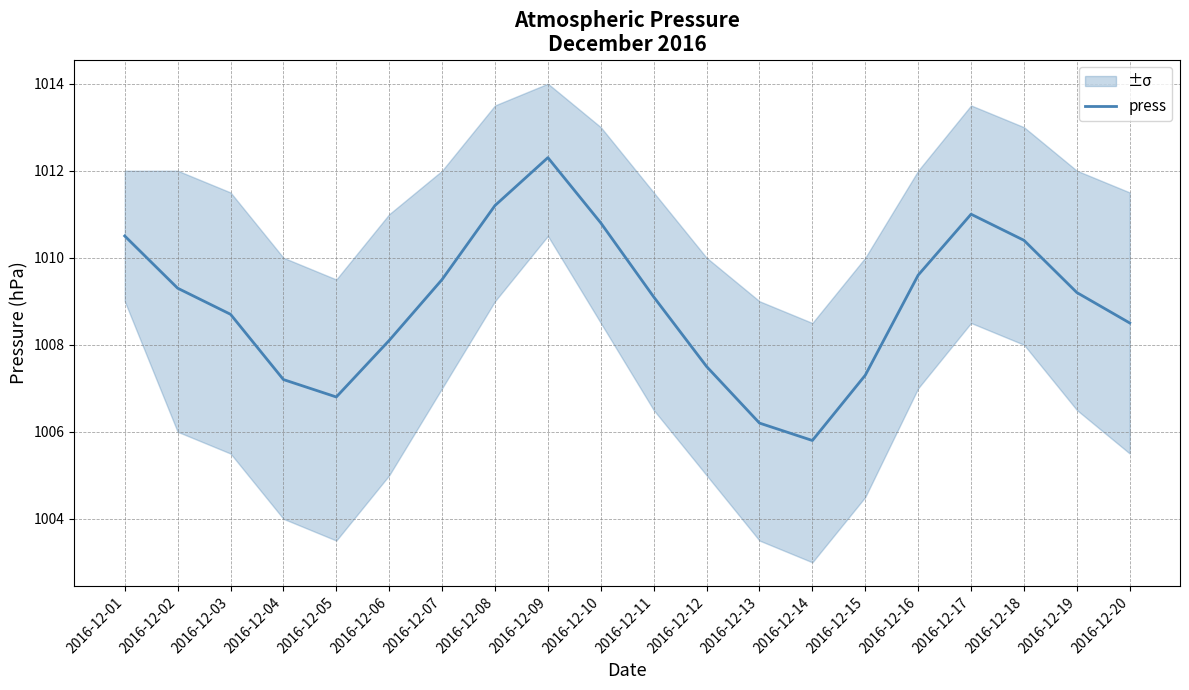

How many interior local valleys (lower than both neighbors) does the data have?

2